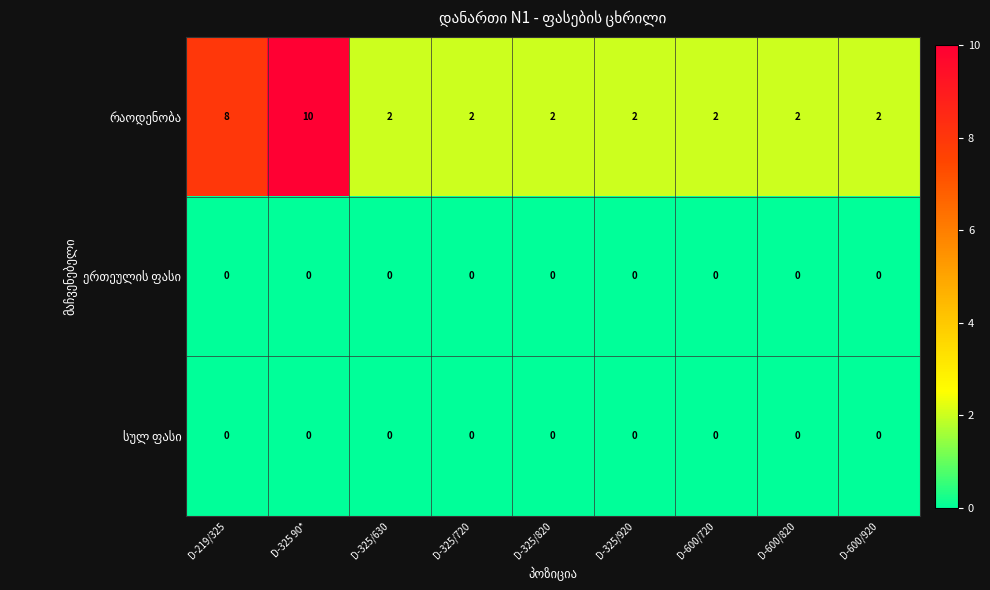

What is the spread (max minus min) of values at D-325 90*?

10